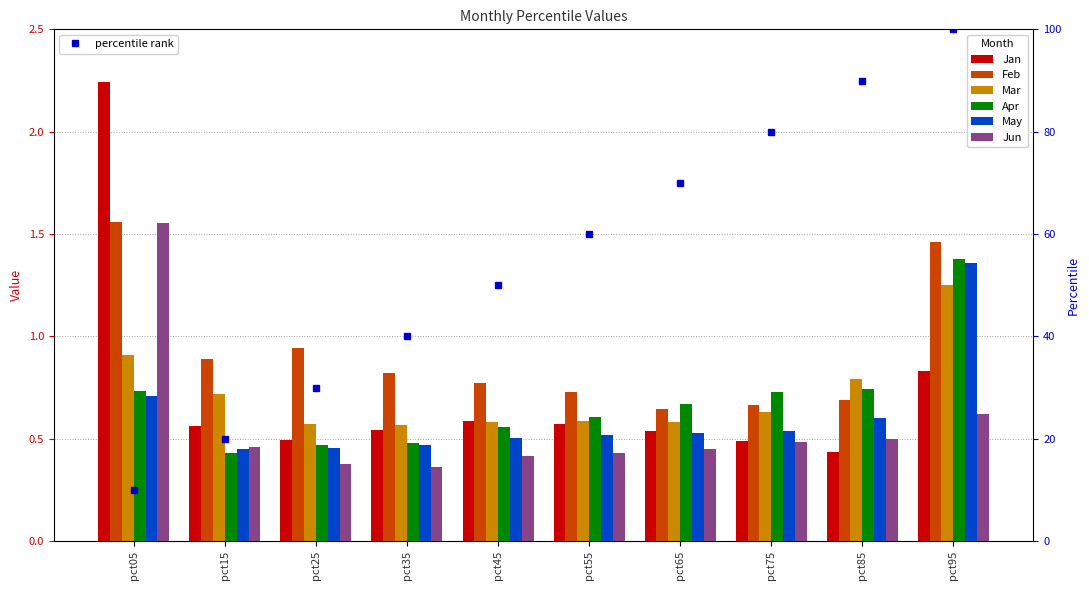

Does the chart contain any negative values?

No